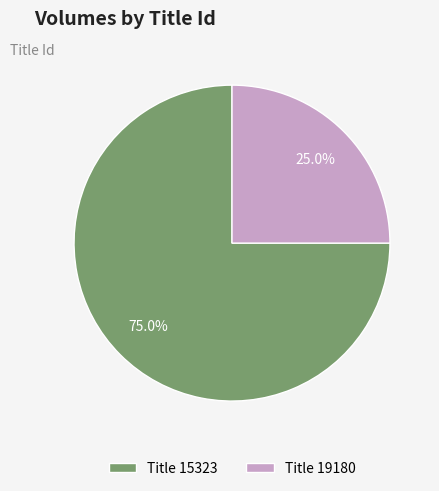

Which category has the biggest portion of the pie?

Title 15323